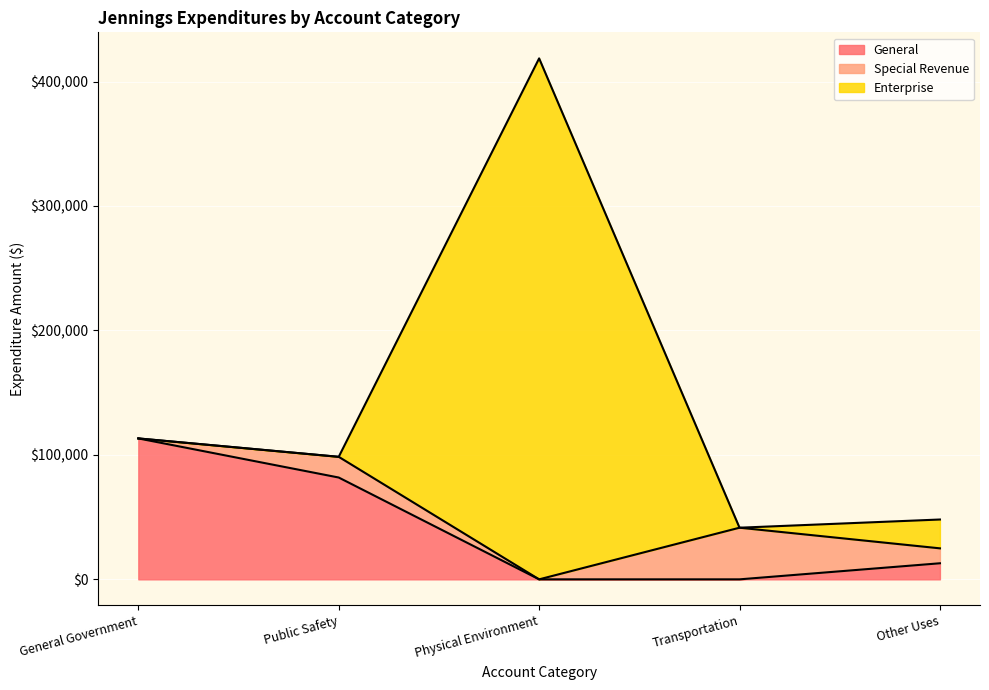

True or false: Special Revenue and Enterprise intersect in this chart.

True